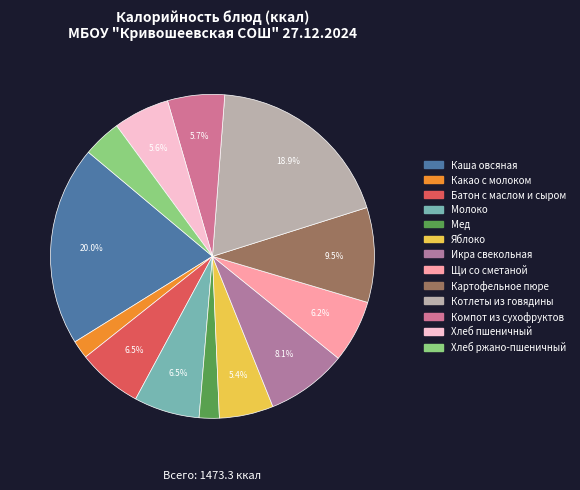

What is the ratio of the value at Картофельное пюре to the value at Батон с маслом и сыром?

1.5